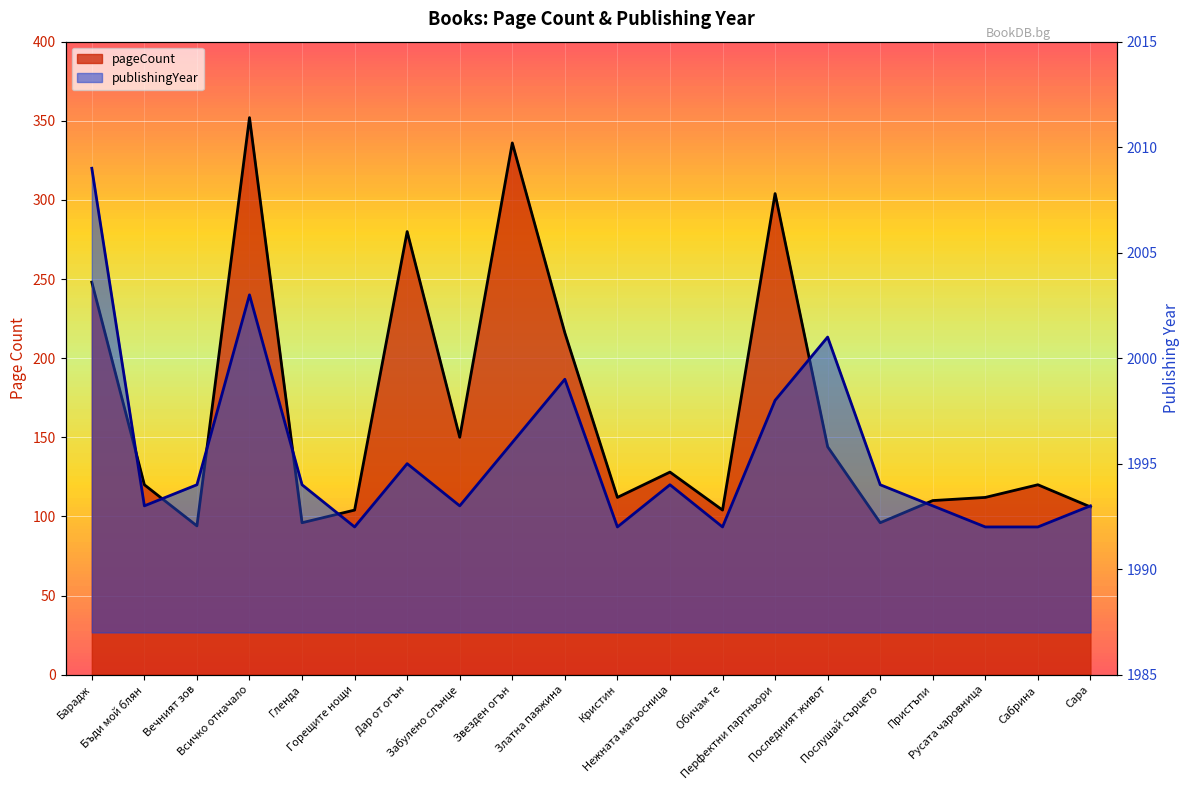

At which category does pageCount reach its first local peak?

Всичко отначало